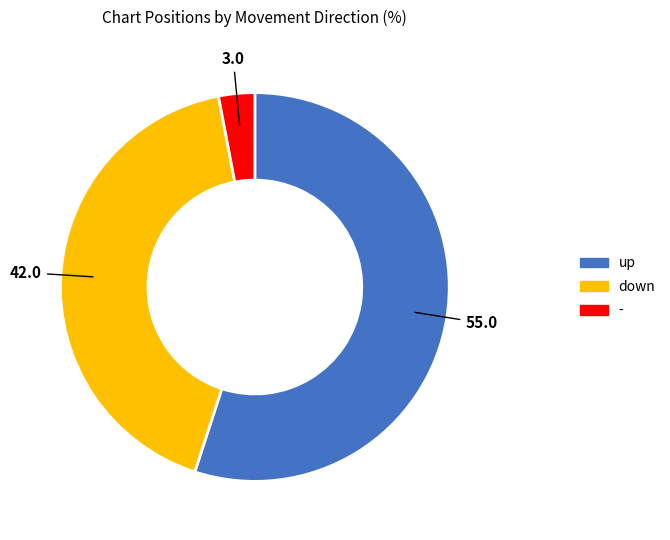

Is it true that up is 55% of the pie?

True